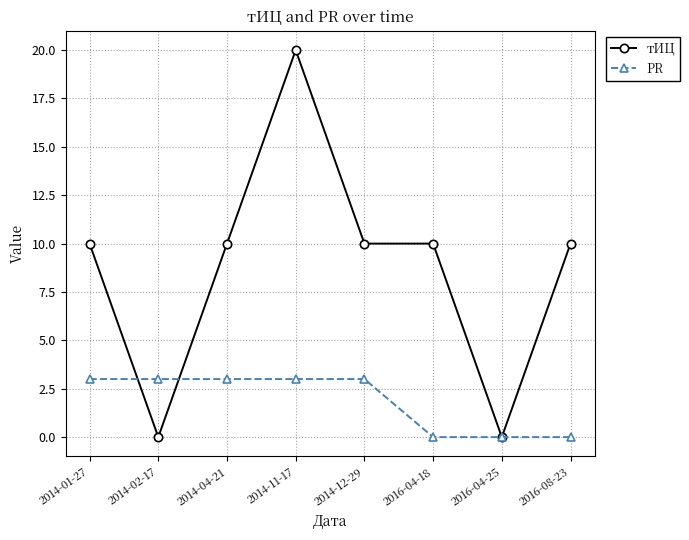

What is the difference between the maximum and second lowest values in the тИЦ series?

20